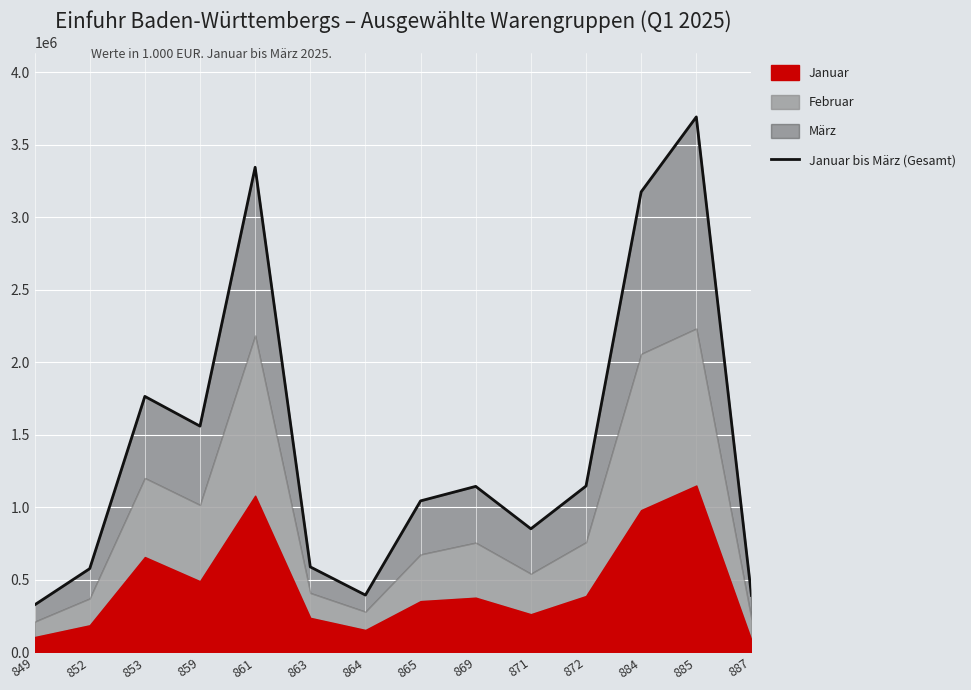

Which label corresponds to the largest value in the chart?

885